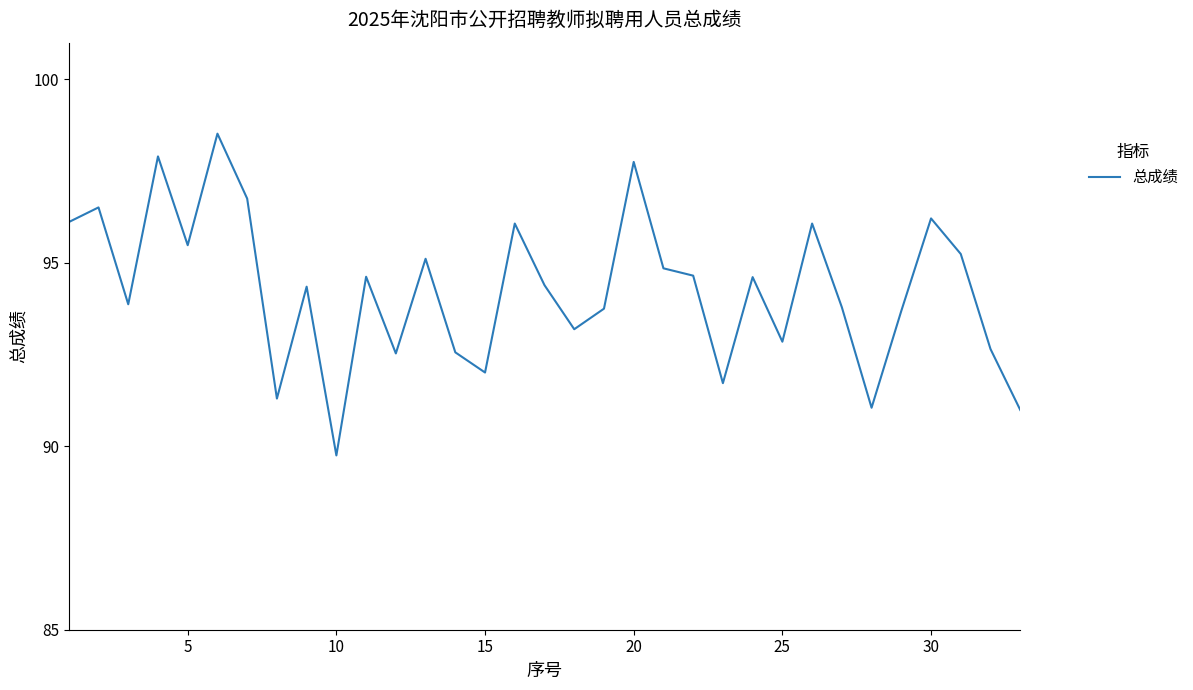

How many lines are shown in the chart?

1